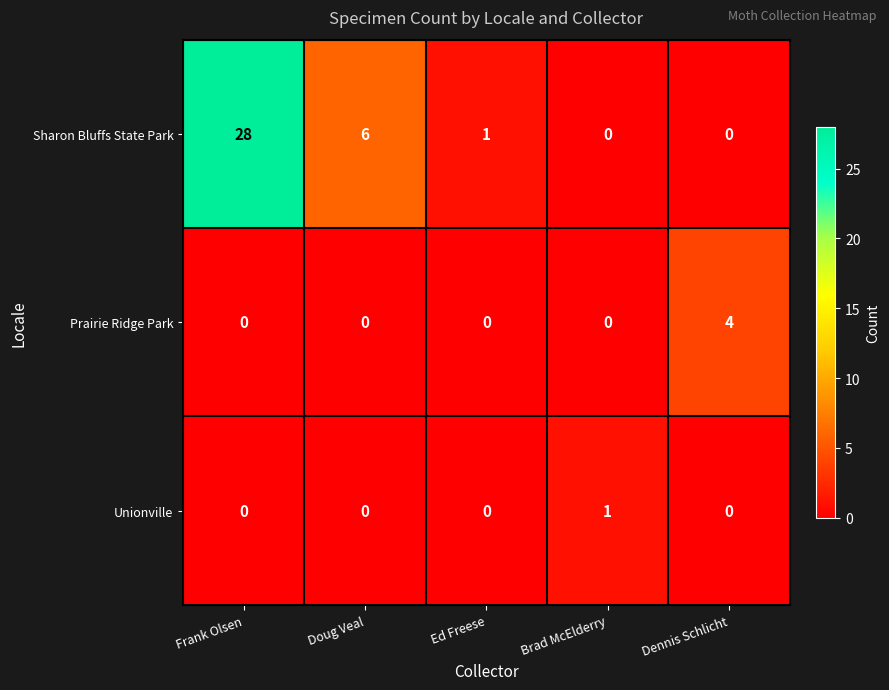

At which category is the sum across all series the highest?

Frank Olsen